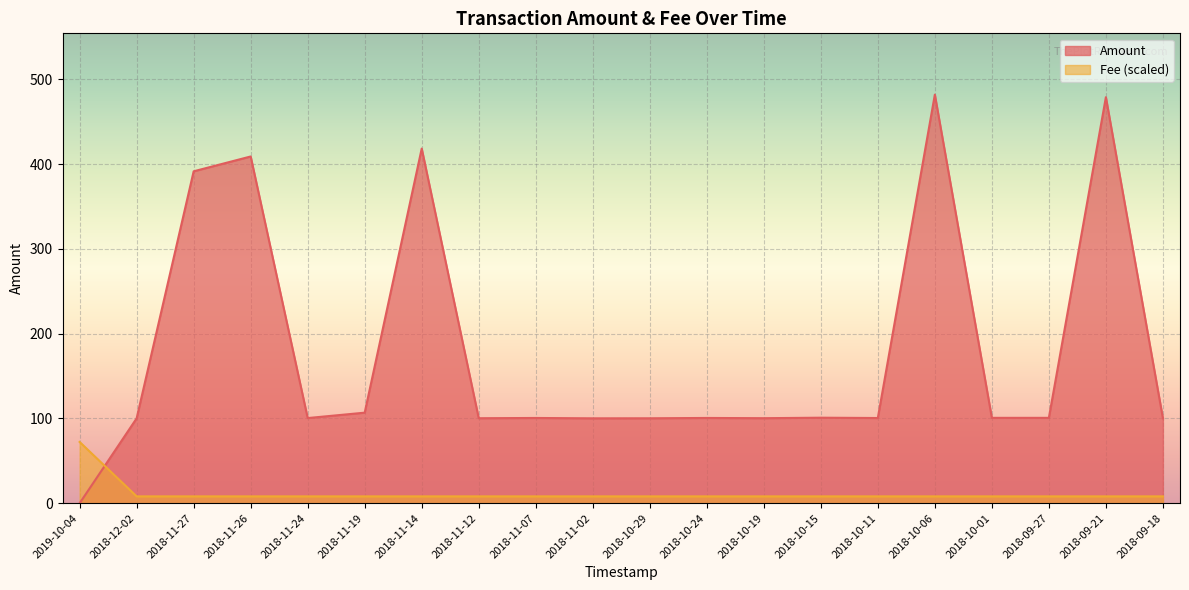

Which series changed the most between 2018-10-15 and 2018-10-06?

Amount